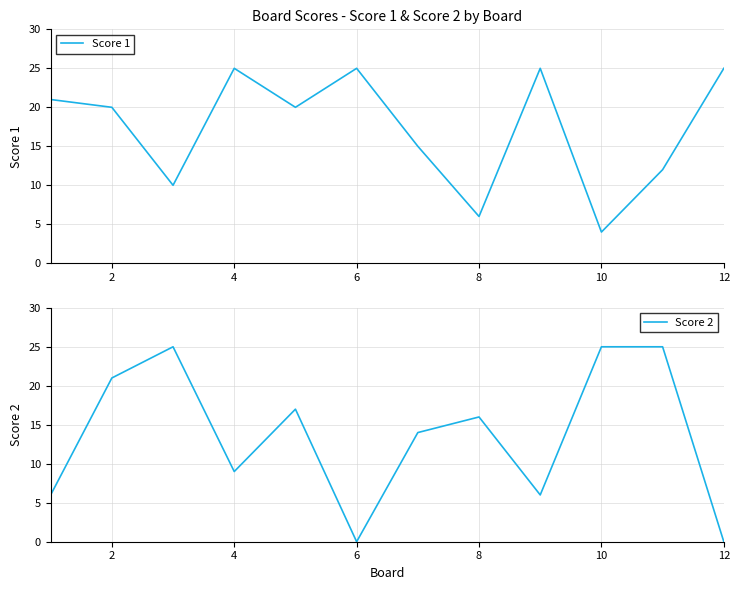

After their last crossing, which series has the higher values: Score 2 or Score 1?

Score 1